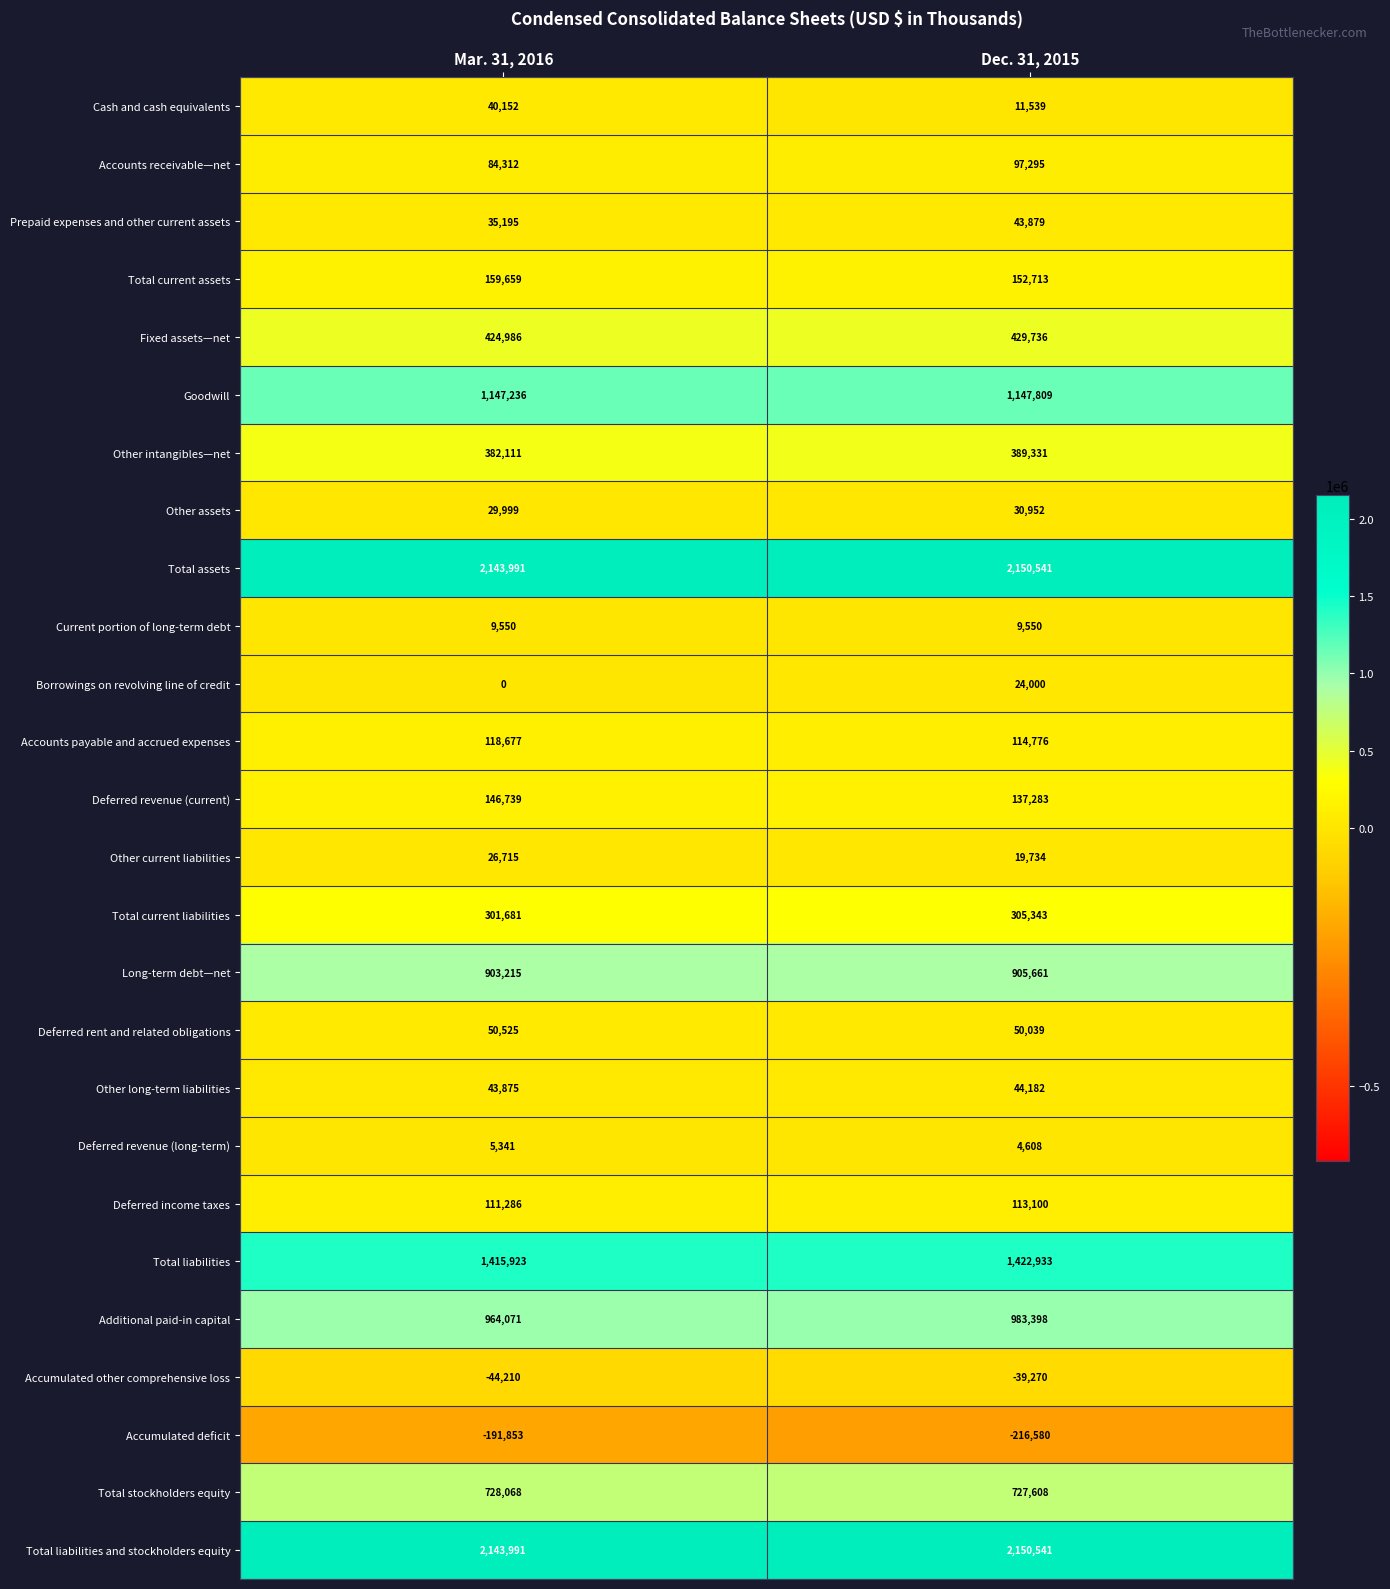

At which category is the sum across all series the highest?

Dec. 31, 2015